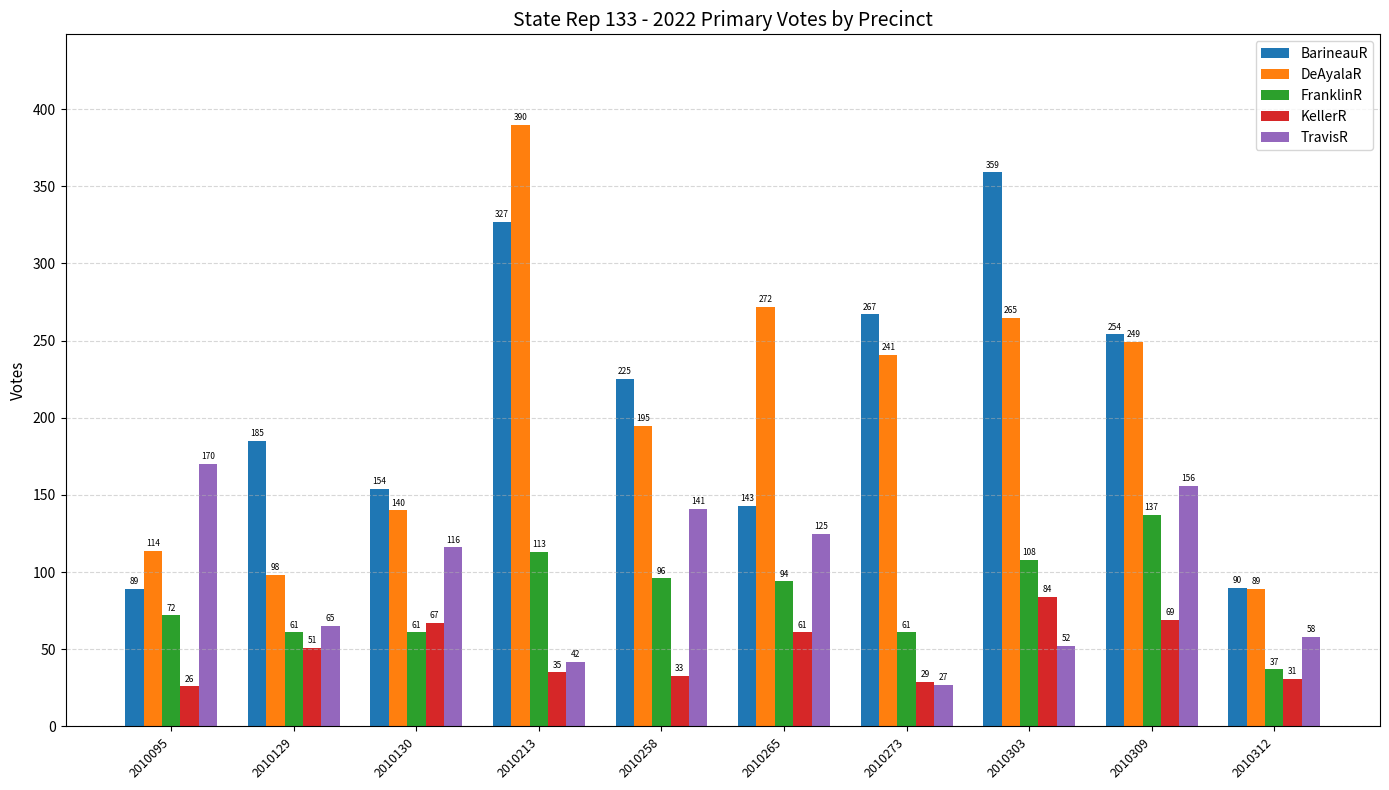

What is the value of the TravisR bar at the 10th from the left?

58